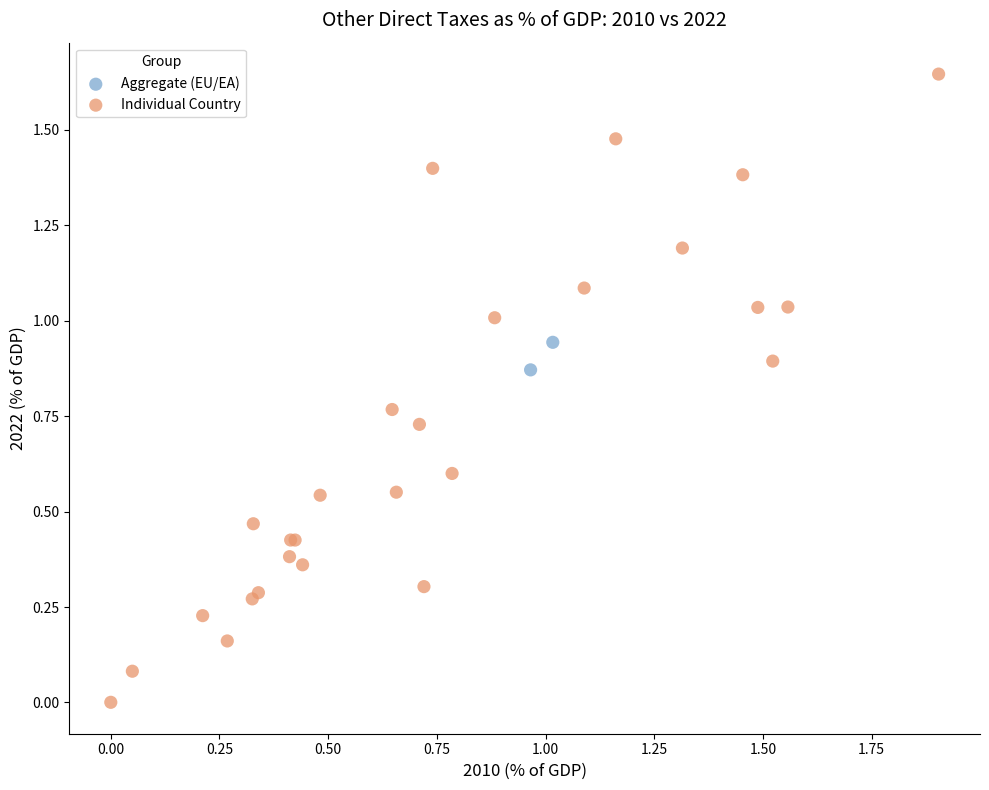

What are all the series names shown in the legend?

Aggregate (EU/EA), Individual Country